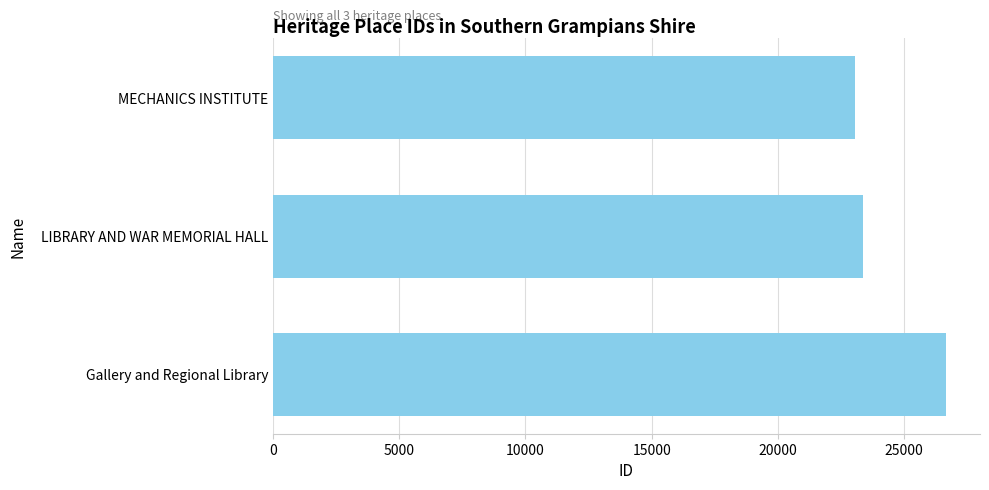

Between LIBRARY AND WAR MEMORIAL HALL and Gallery and Regional Library, which is larger?

Gallery and Regional Library